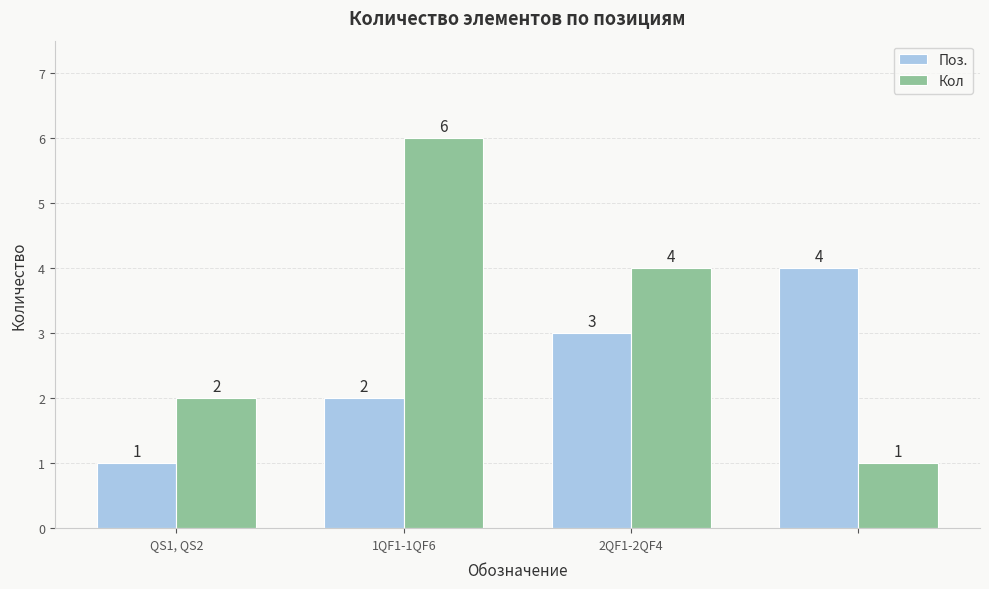

How many Поз. values are between 2 and 4?

3